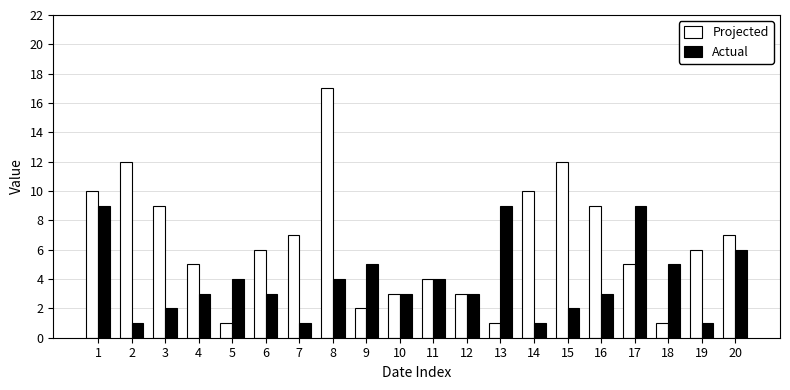

What is the value of the Actual bar at the 15th from the left?

2